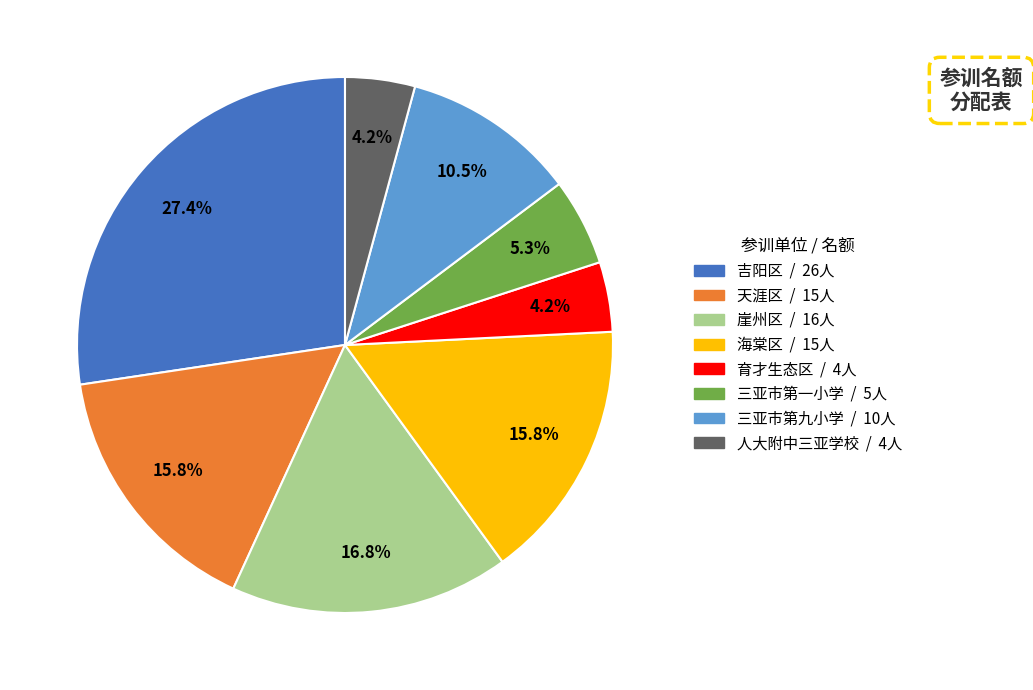

How many slices are in this pie chart?

8